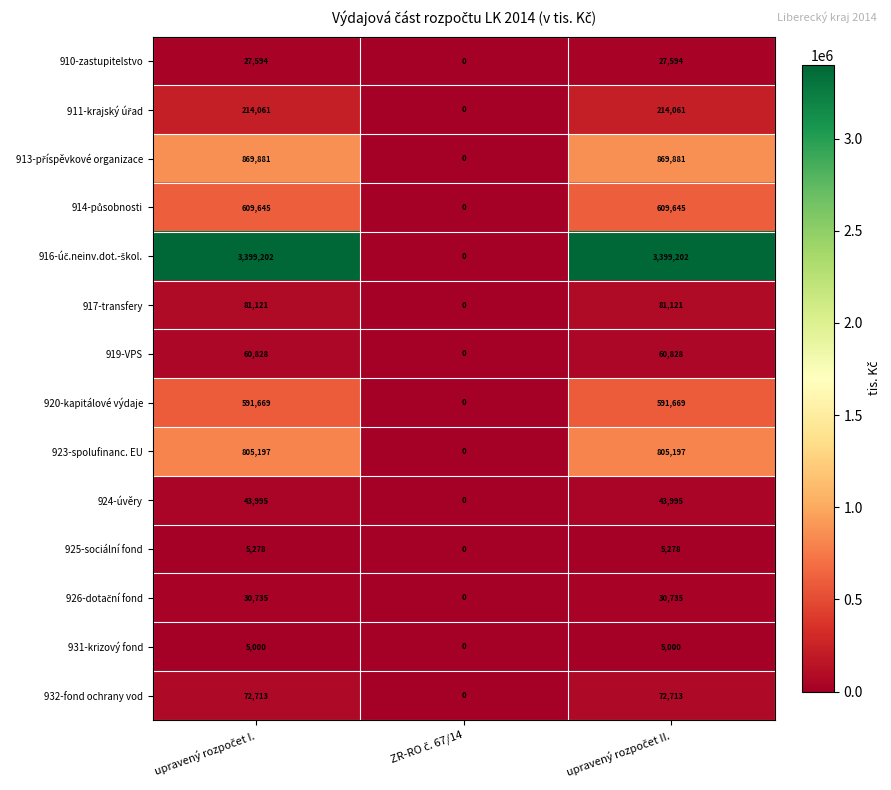

What is the average value of the 924-úvěry series?

29330